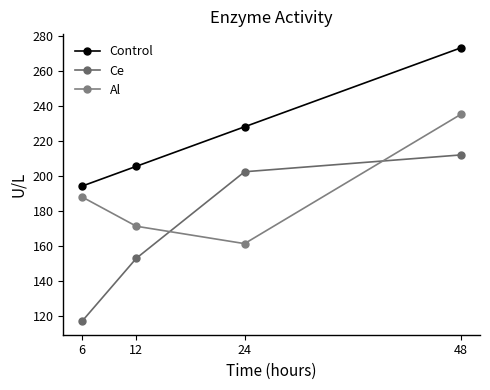

Where is Ce nearest to the value 164?

12